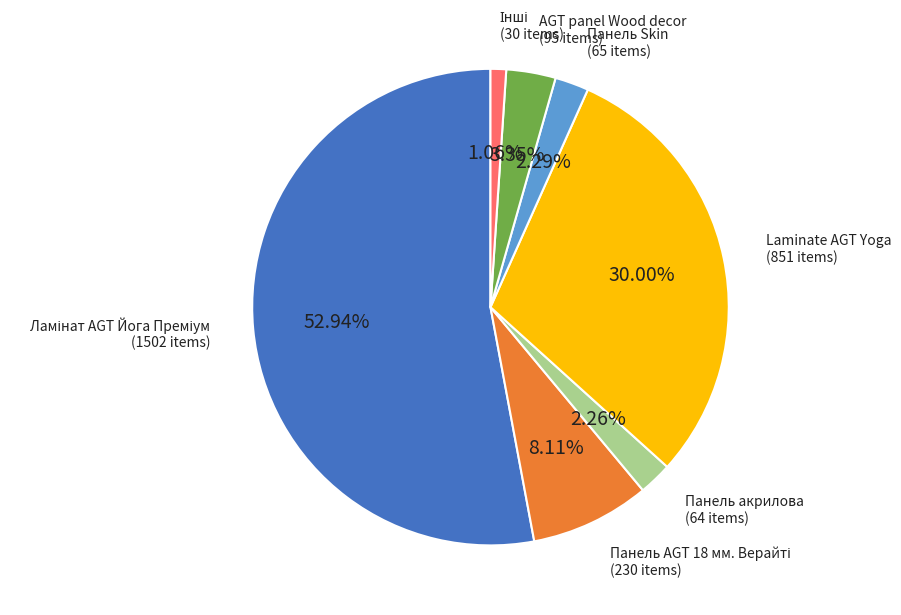

Combined, do Laminate AGT Yoga and Панель акрилова account for over 50%?

No